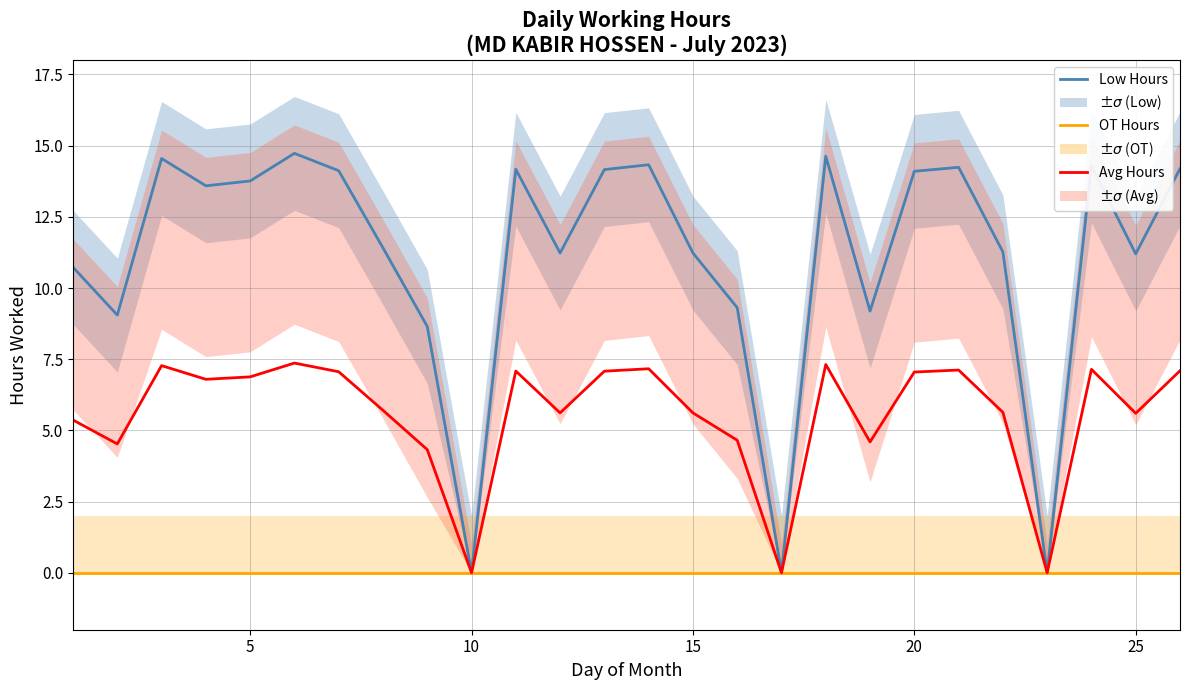

Is it true that Low Hours equals 5.6 at 5?

False